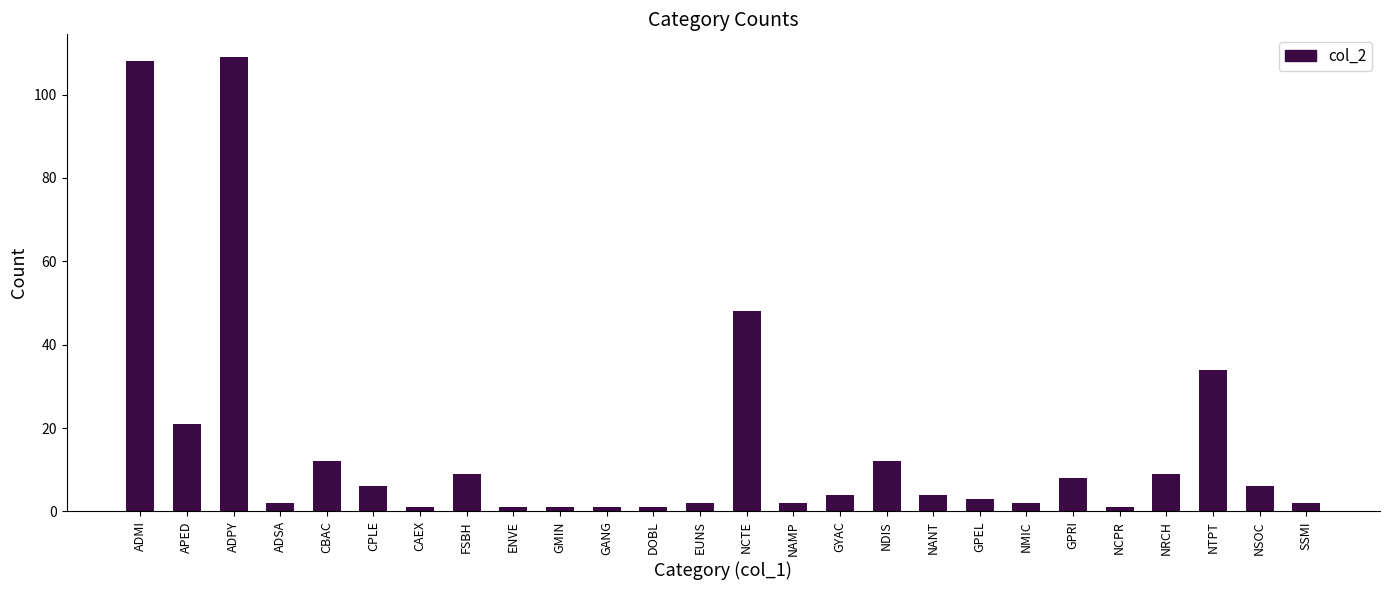

The chart shows a value of 14 at GPRI. True or false?

False